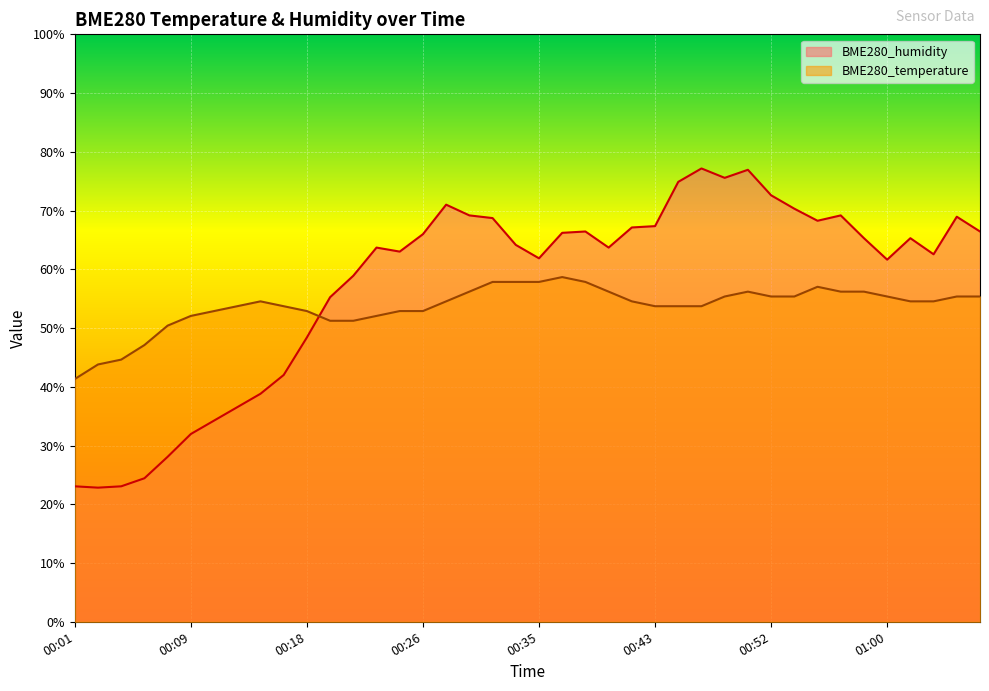

Rank the series by their maximum value, from highest to lowest.

BME280_humidity, BME280_temperature